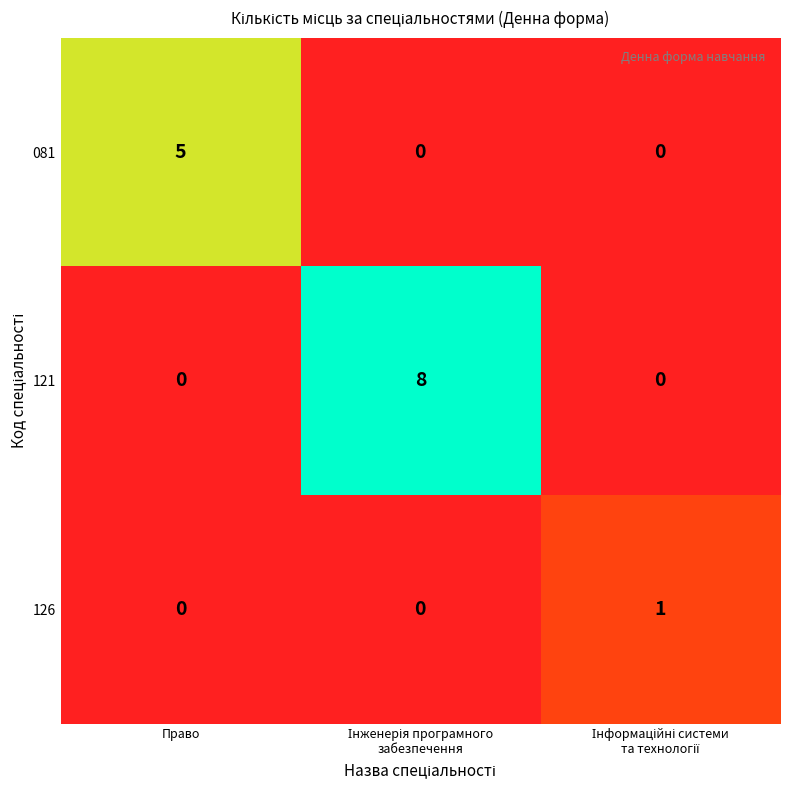

Is it true that 121 equals 3 at Право?

False